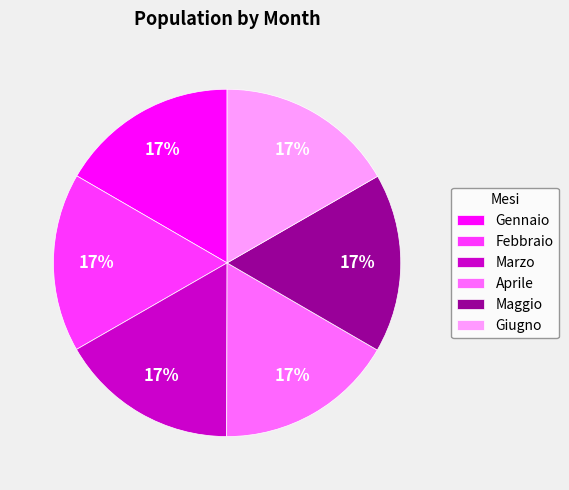

Does any single category account for the majority?

No